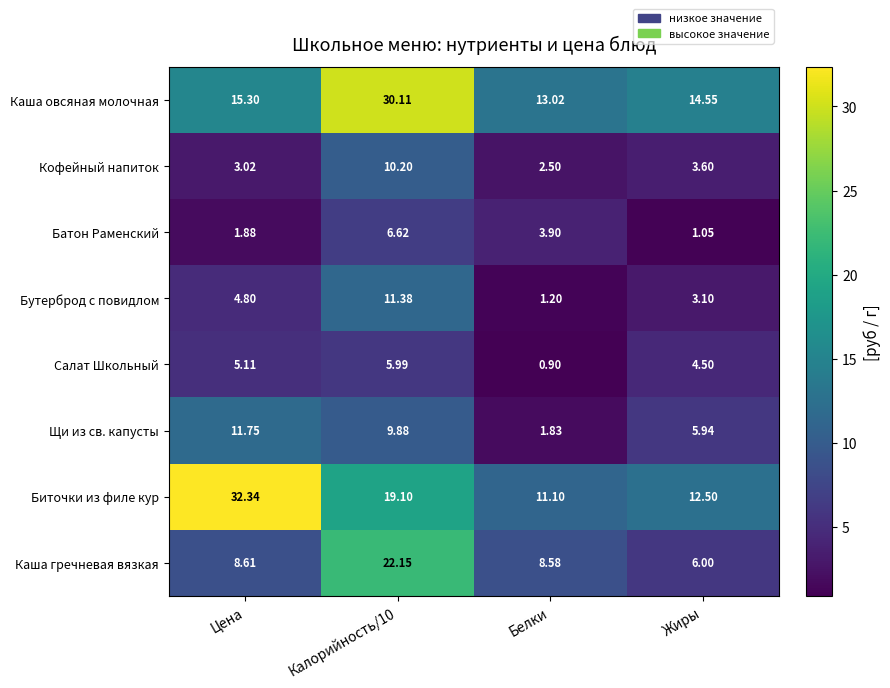

Which series changed the most between Калорийность/10 and Жиры?

Каша гречневая вязкая